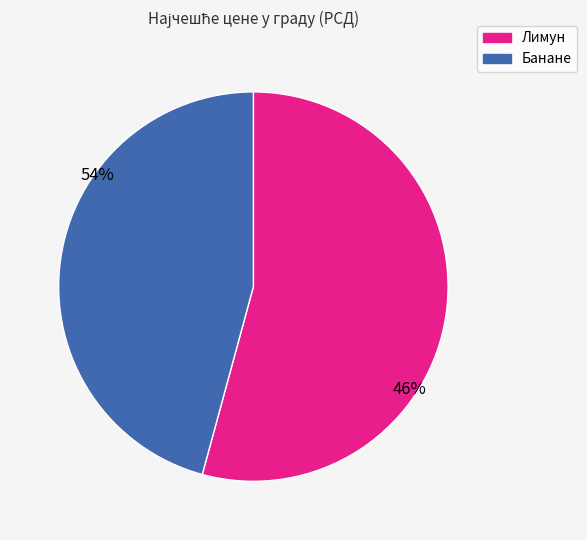

What is the smallest slice in the pie chart?

Банане